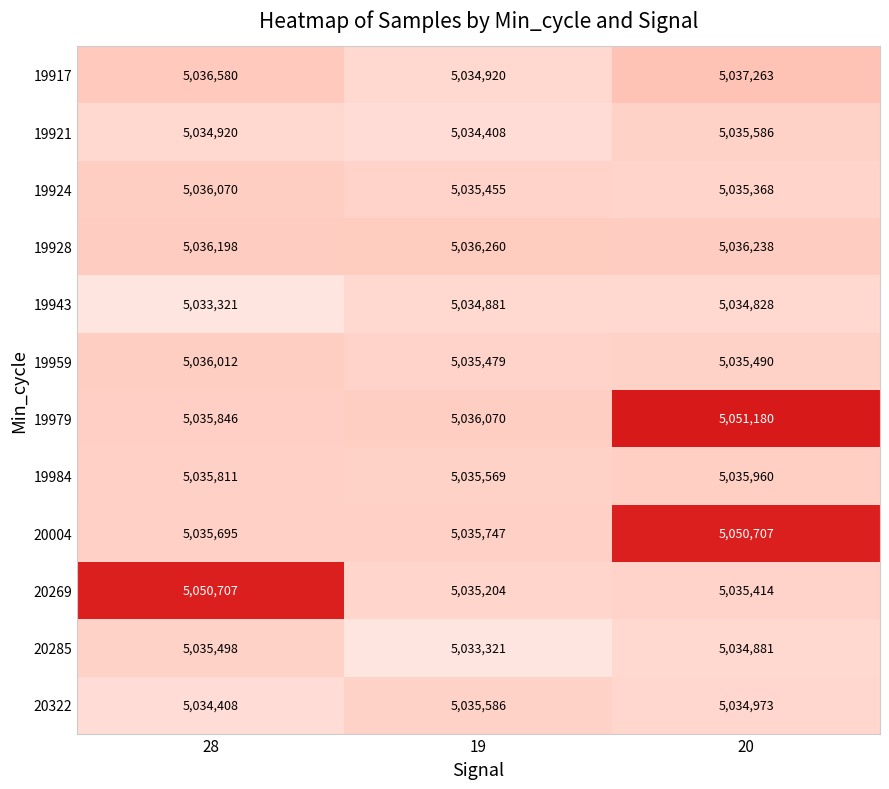

Rank the series at 19 from lowest to highest value.

20285, 19921, 19943, 19917, 20269, 19924, 19959, 19984, 20322, 20004, 19979, 19928